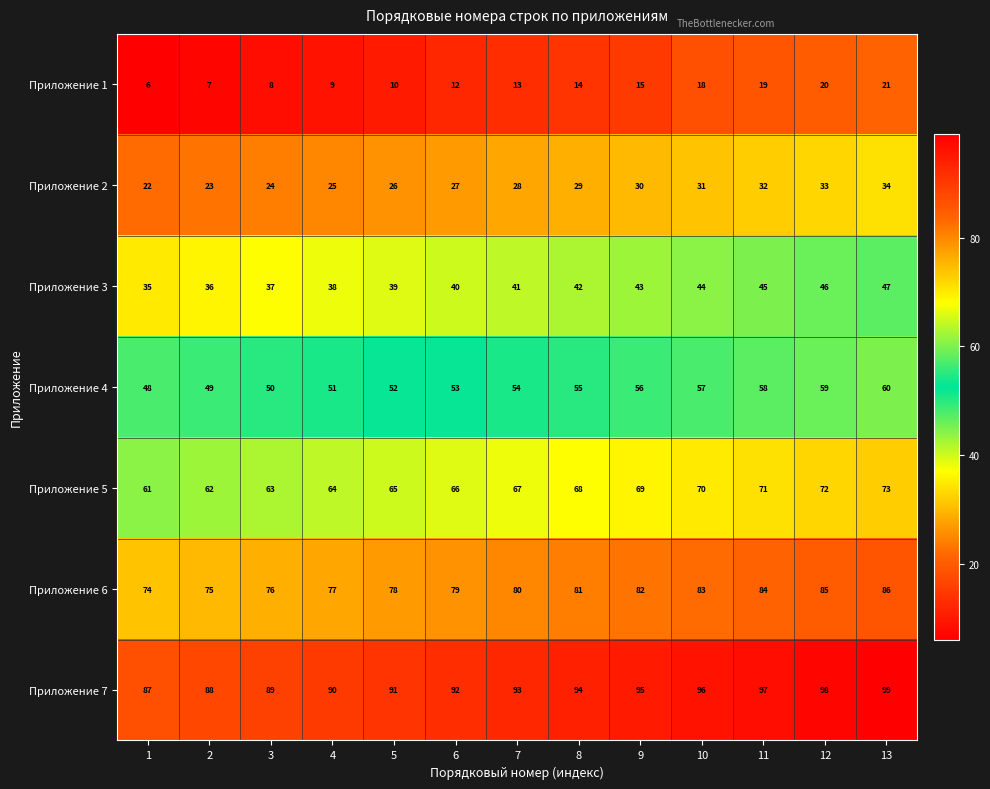

Which series changed the most between 4 and 6?

Приложение 1